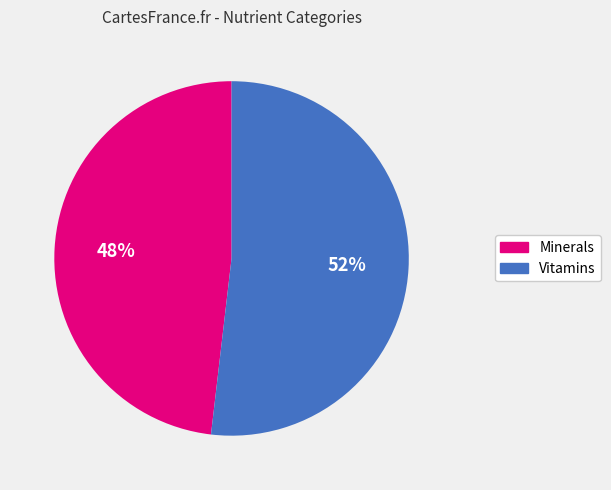

To the nearest percent, what percentage of the pie is Vitamins?

52%